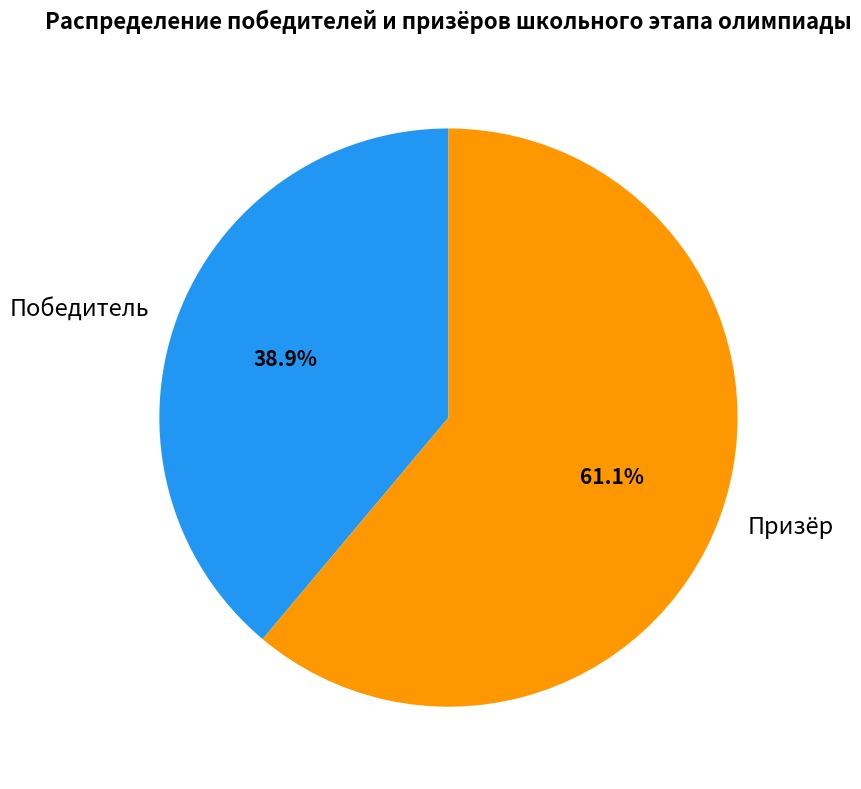

Between Победитель and Призёр, which is larger?

Призёр